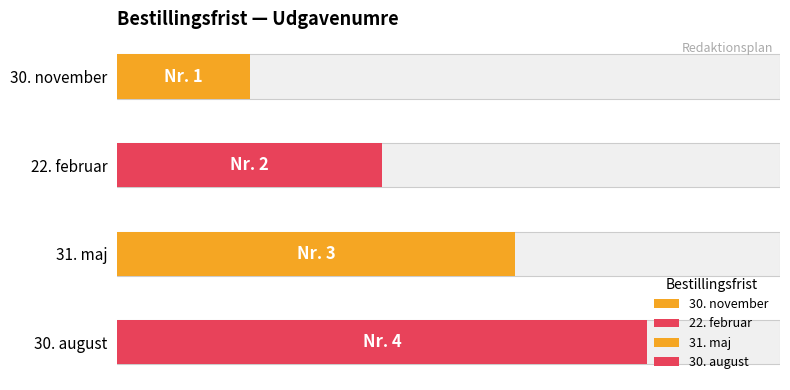

Rank the categories by value from lowest to highest.

30. november, 22. februar, 31. maj, 30. august